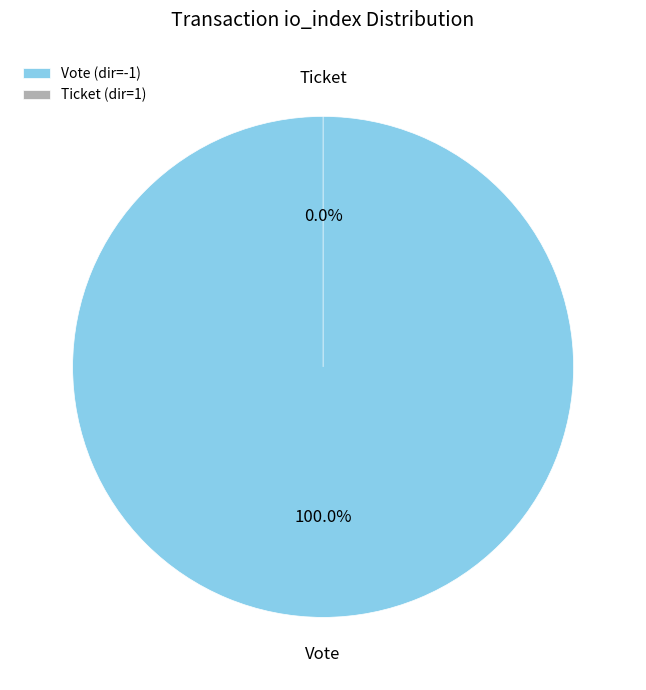

Combined, what portion of the pie is Ticket and Vote?

100.0%